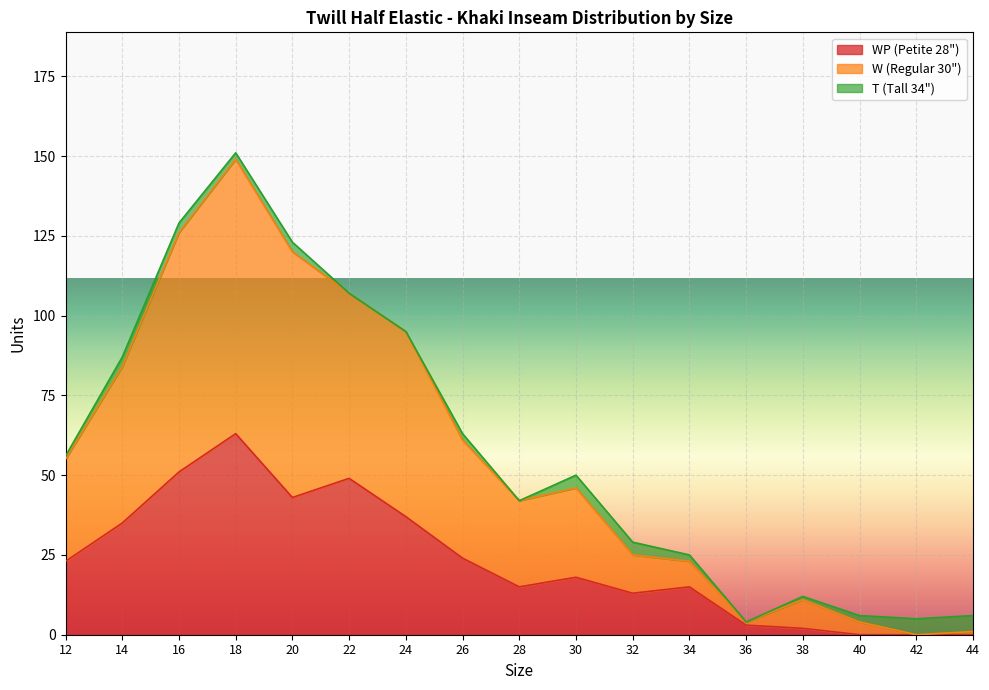

True or false: W (Regular 30") and WP (Petite 28") cross at least once.

False